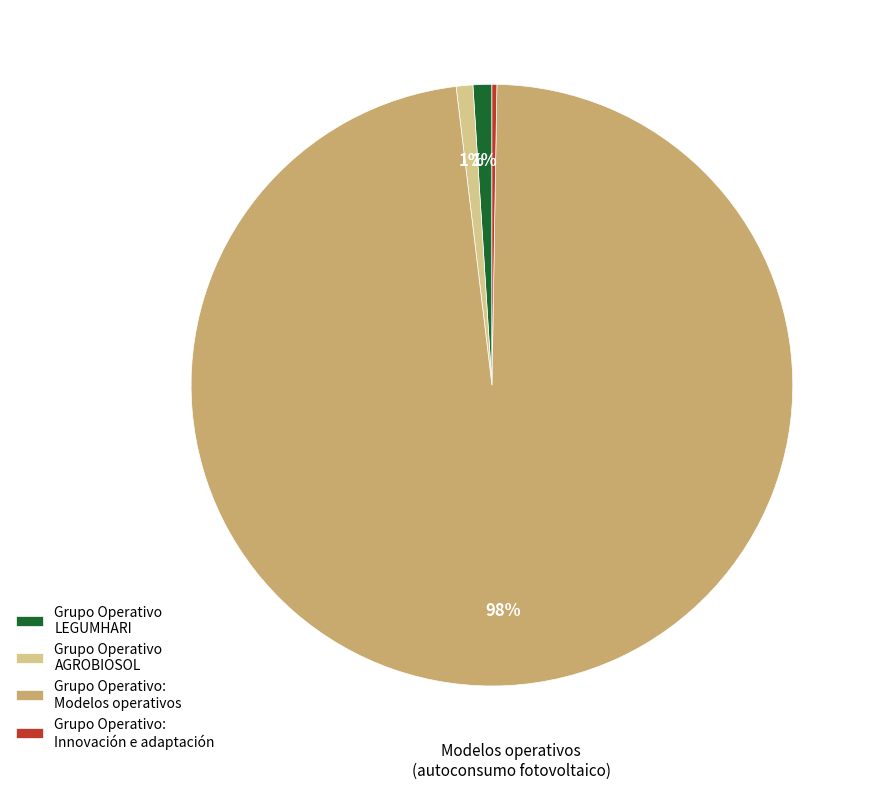

Between Grupo Operativo LEGUMHARI and Grupo Operativo: Modelos operativos, which is larger?

Grupo Operativo: Modelos operativos